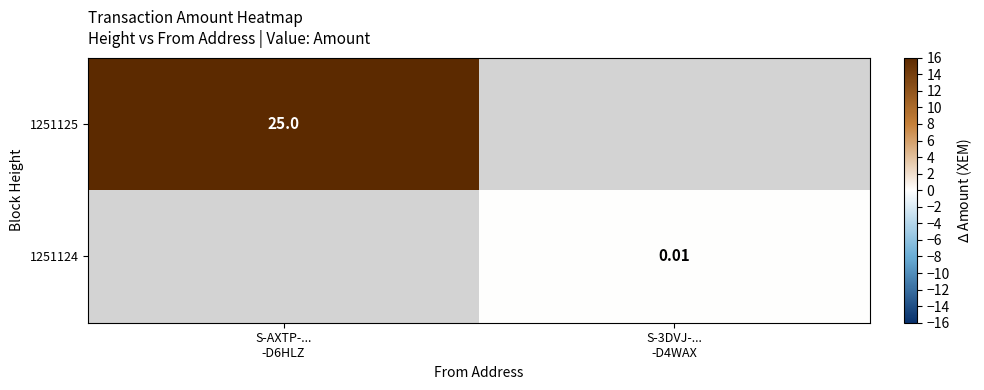

How many values in 1251125 are above zero?

1